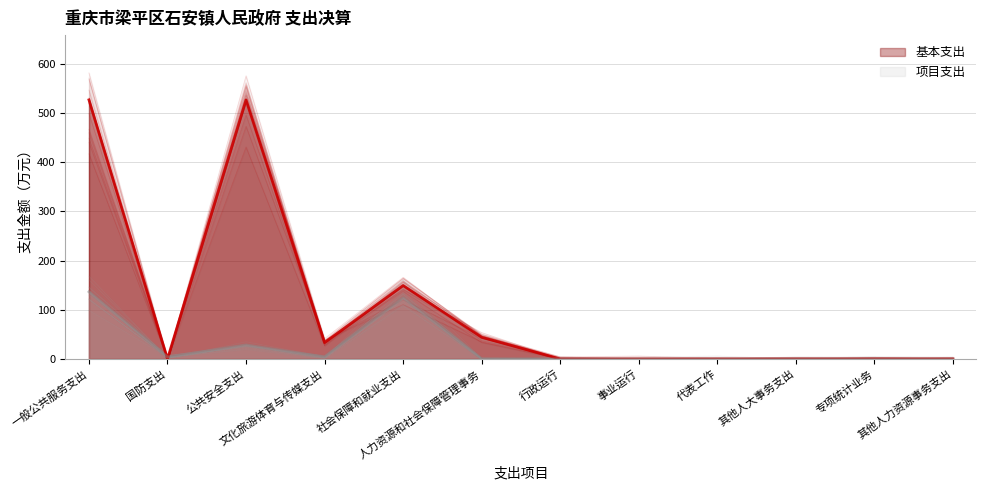

How many times do 基本支出 and 项目支出 cross each other?

2